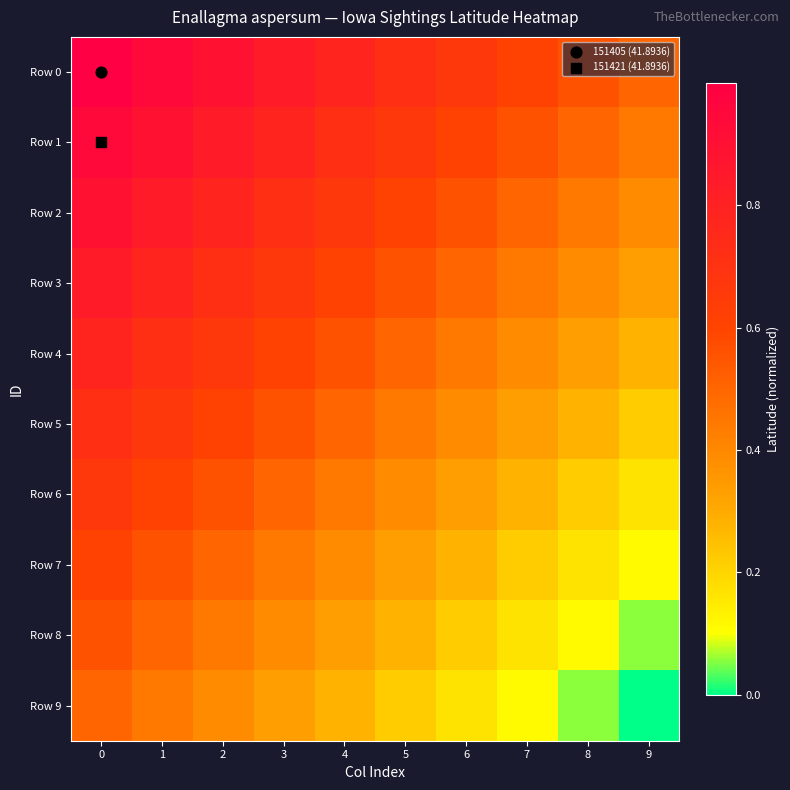

Which series has the widest spread of values?

Row 3